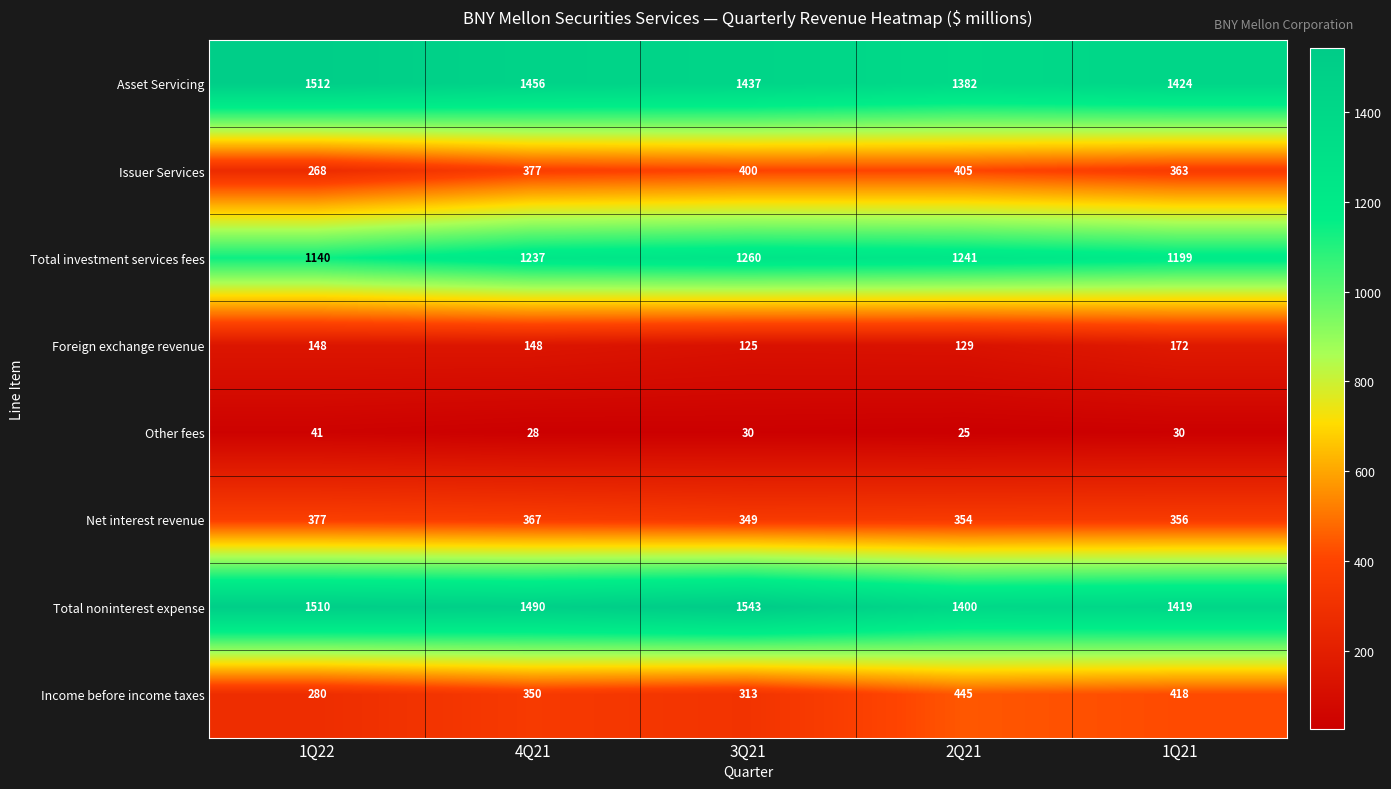

What is the total value across all series at 3Q21?

5457